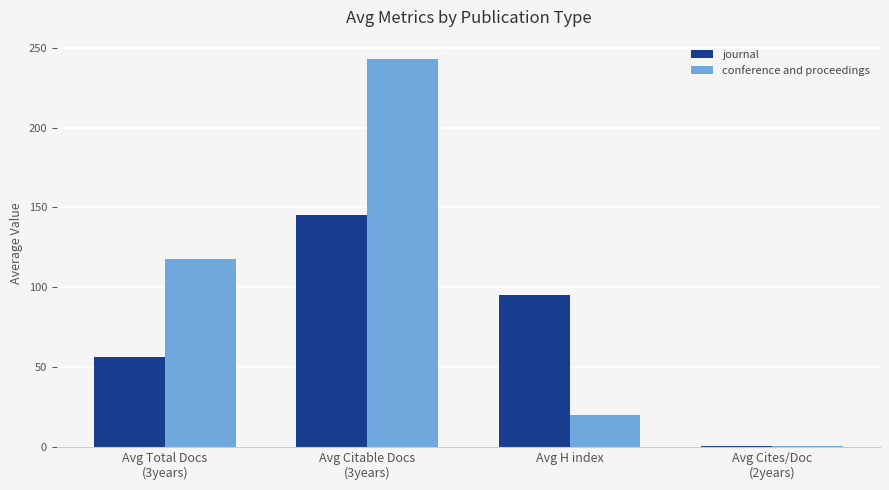

Reading left to right, transcribe all the data shown in this chart.

journal: Avg Total Docs
(3years)=56.0	Avg Citable Docs
(3years)=145.0	Avg H index=95.0	Avg Cites/Doc
(2years)=0.5
conference and proceedings: Avg Total Docs
(3years)=118.0	Avg Citable Docs
(3years)=243.0	Avg H index=20.0	Avg Cites/Doc
(2years)=0.3